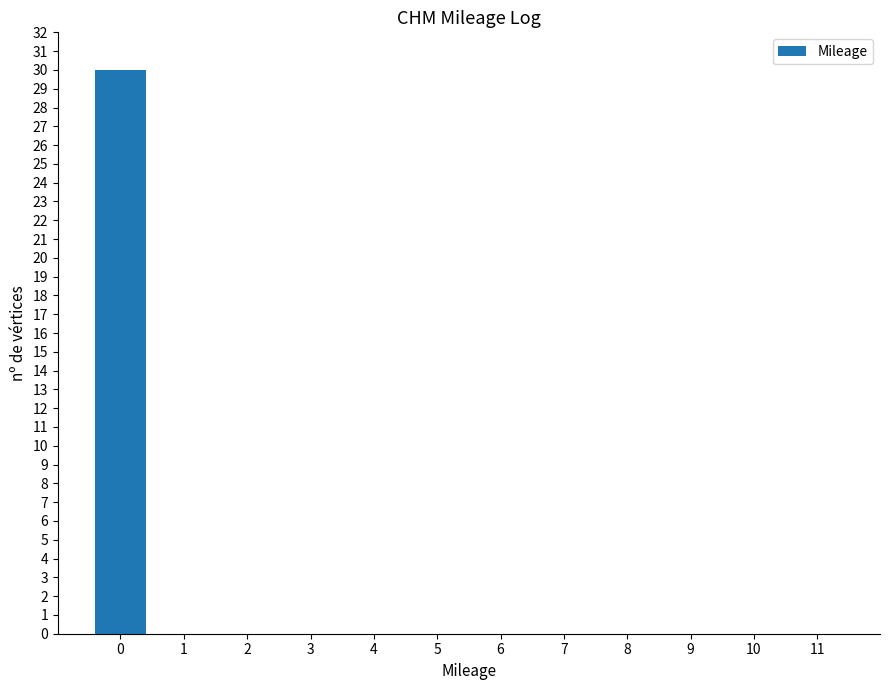

Reading right to left, what are all the values shown in this chart?

11=0	10=0	9=0	8=0	7=0	6=0	5=0	4=0	3=0	2=0	1=0	0=30